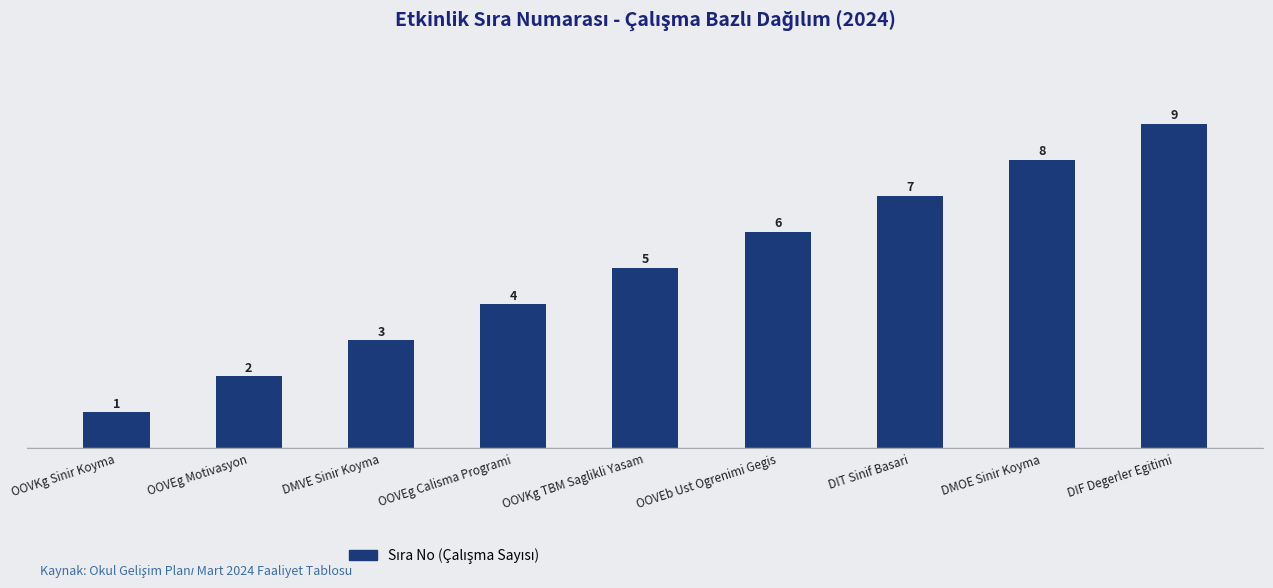

How many values are below 5?

4